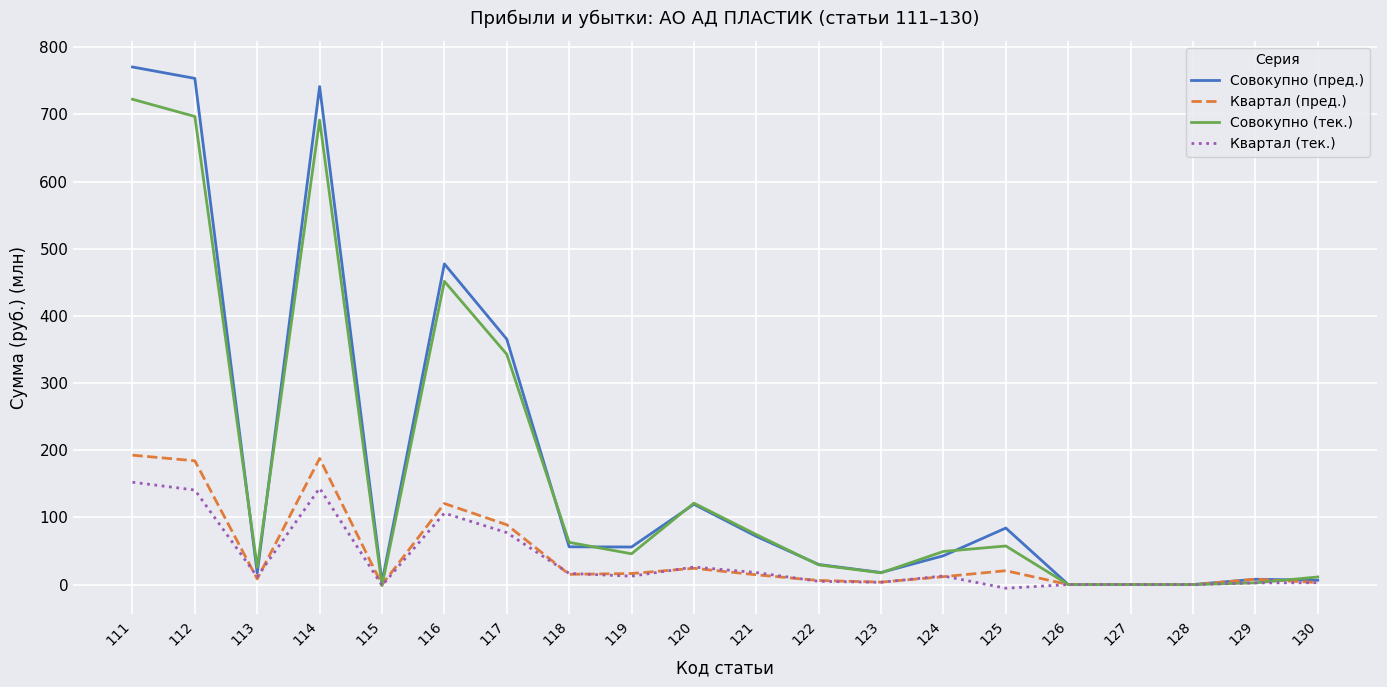

Where is the first local minimum for Квартал (пред.)?

113